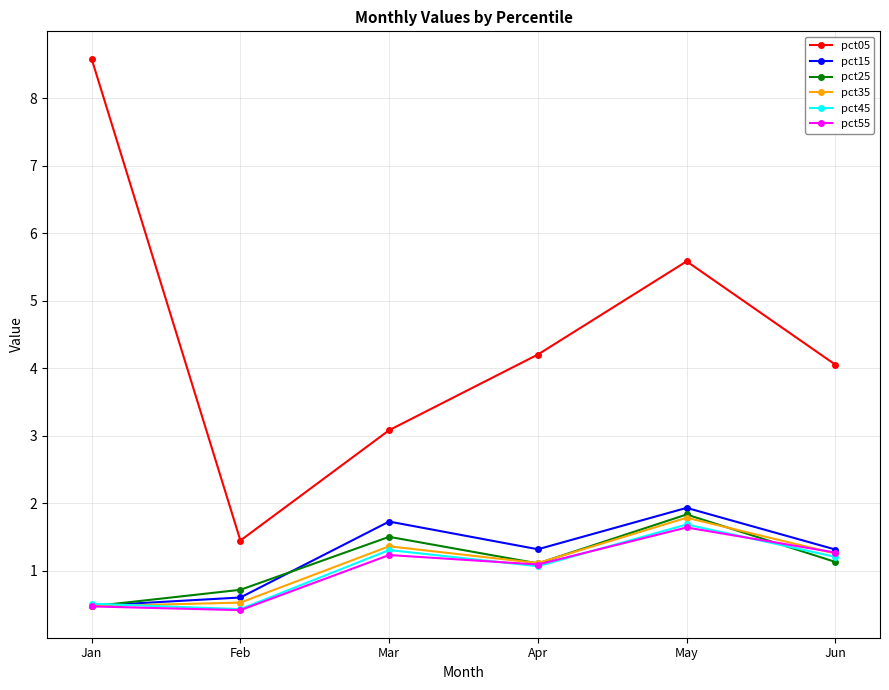

What is the spread (max minus min) of values at Jun?

2.9